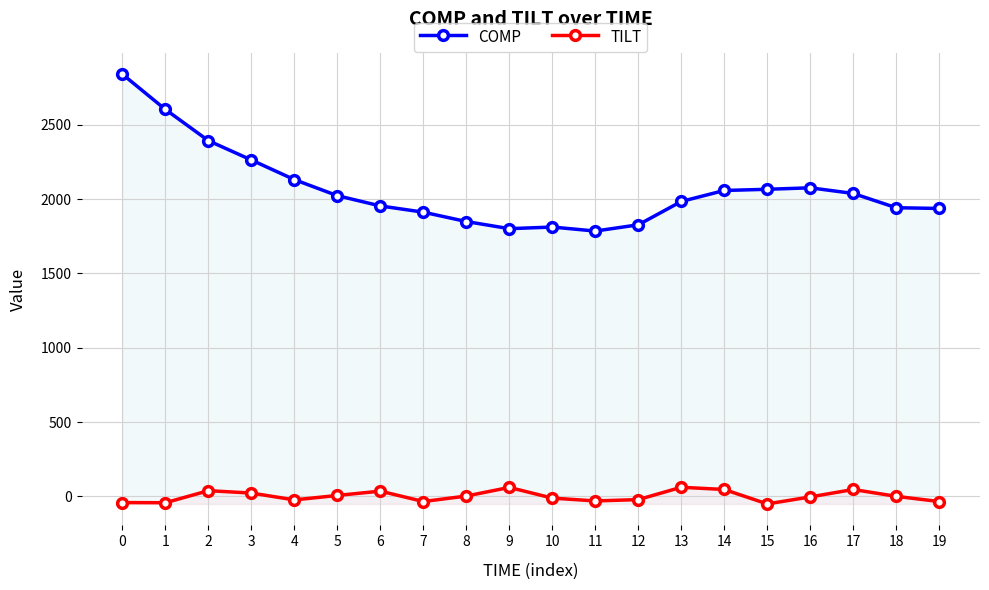

Count the number of data series in this chart.

2